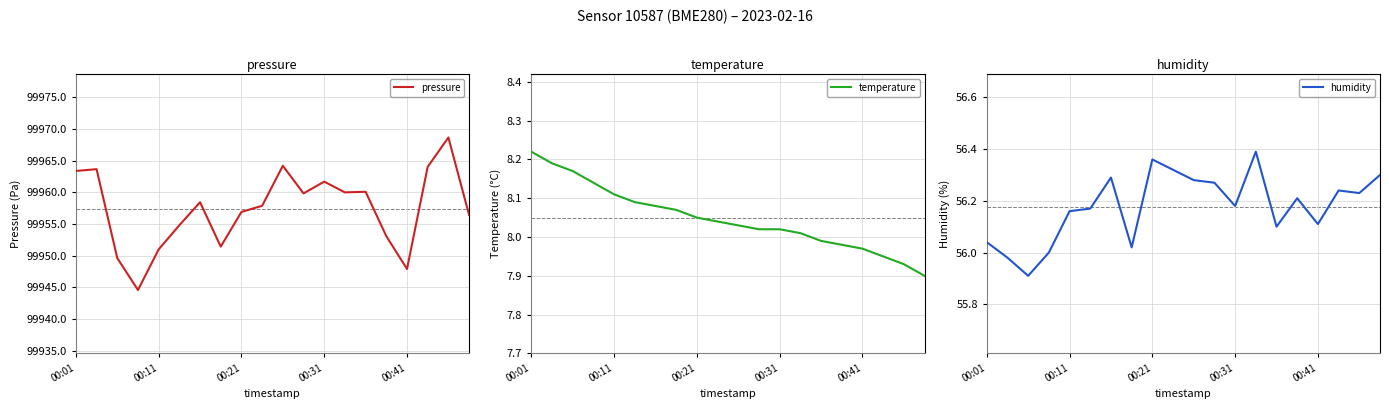

Reading left to right, list all the values displayed in this chart.

pressure: 99963.4	99963.7	99949.6	99944.6	99951.0	99954.8	99958.4	99951.4	99956.9	99957.9	99964.2	99959.8	99961.7	99960.0	99960.1	99953.1	99947.9	99964.0	99968.7	99956.4
temperature: 8.2	8.2	8.2	8.1	8.1	8.1	8.1	8.1	8.1	8.0	8.0	8.0	8.0	8.0	8.0	8.0	8.0	8.0	7.9	7.9
humidity: 56.0	56.0	55.9	56.0	56.2	56.2	56.3	56.0	56.4	56.3	56.3	56.3	56.2	56.4	56.1	56.2	56.1	56.2	56.2	56.3